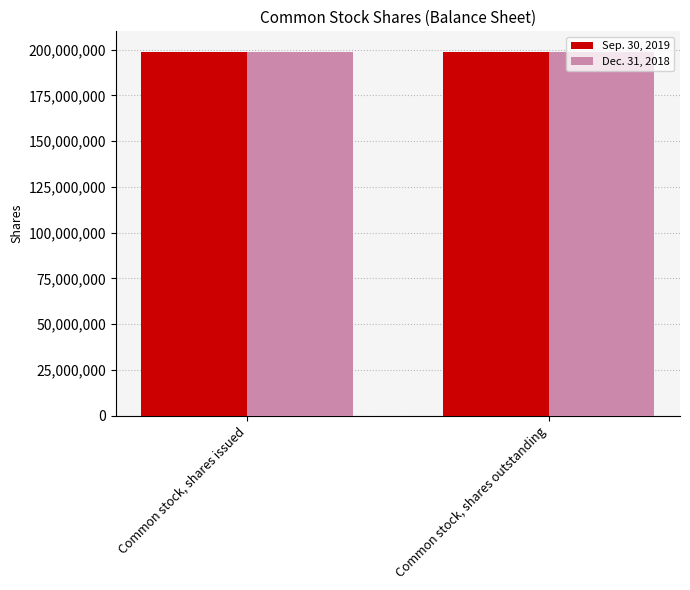

What is the lowest value of the Sep. 30, 2019 series?

198566004